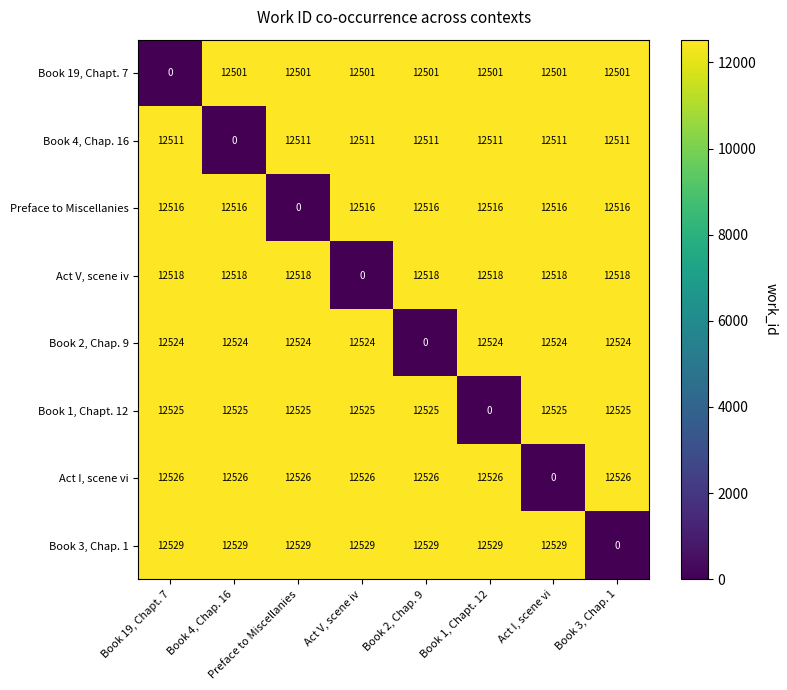

How many series are shown in this chart?

8